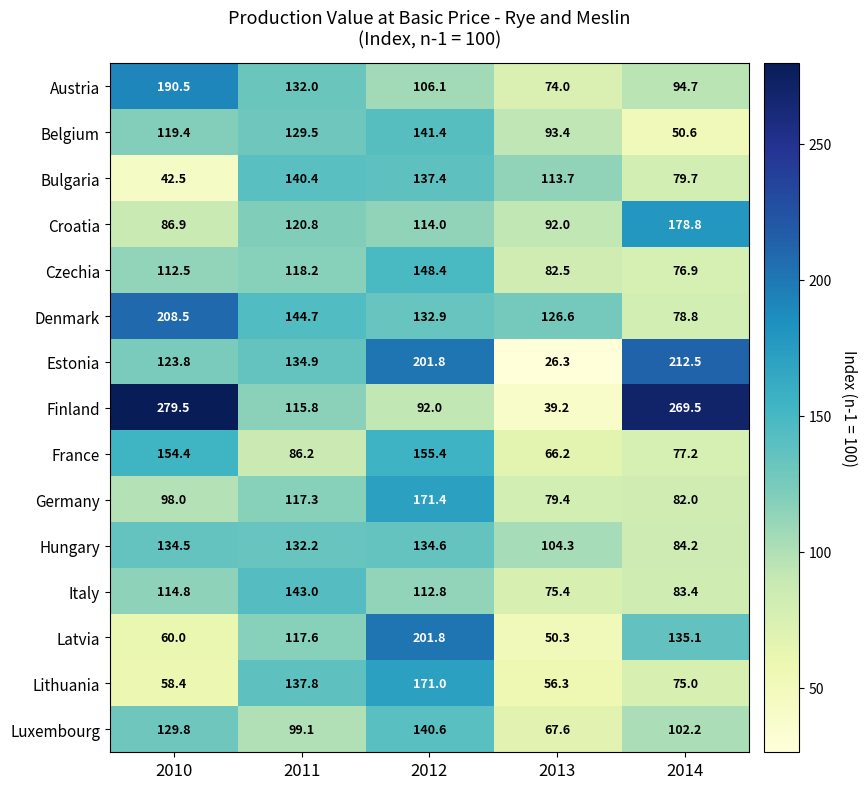

How many categories are shown in the chart?

5